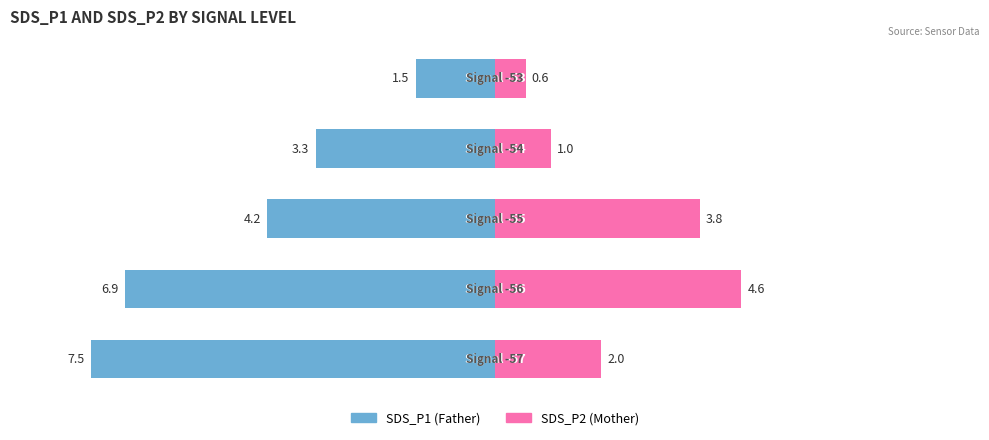

At how many categories does at least one series exceed -33?

5